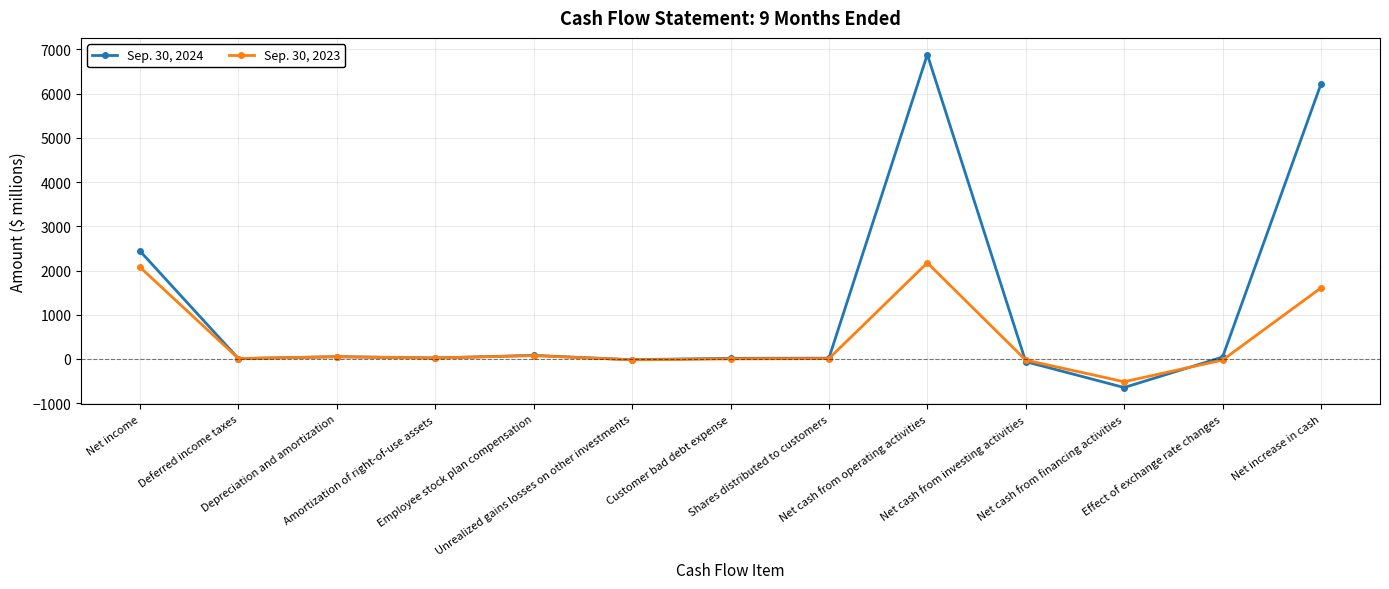

Which series has the largest total across all categories?

Sep. 30, 2024